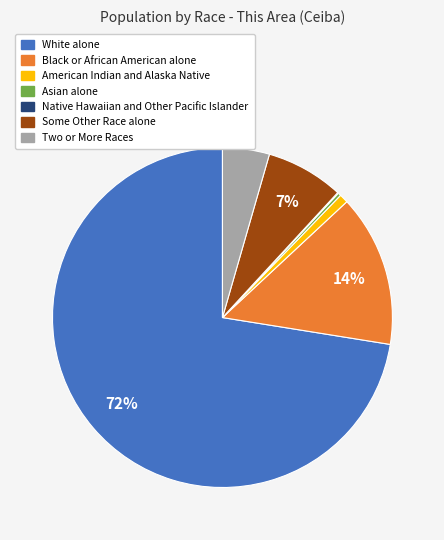

To the nearest percent, what percentage of the pie is American Indian and Alaska Native?

1%